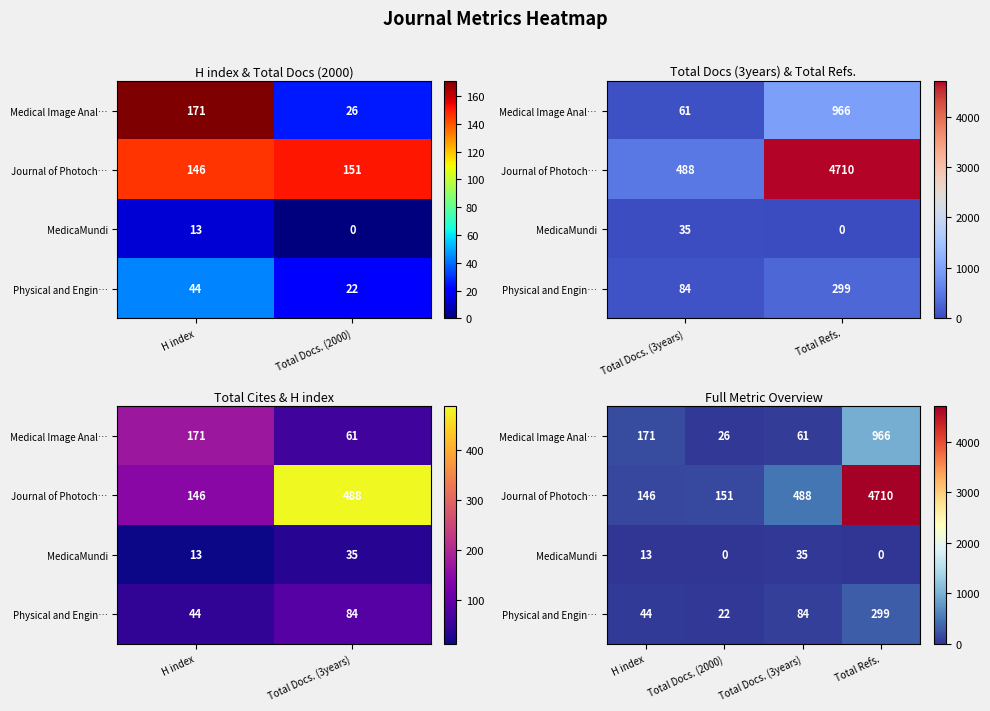

How many data points does each series have?

4